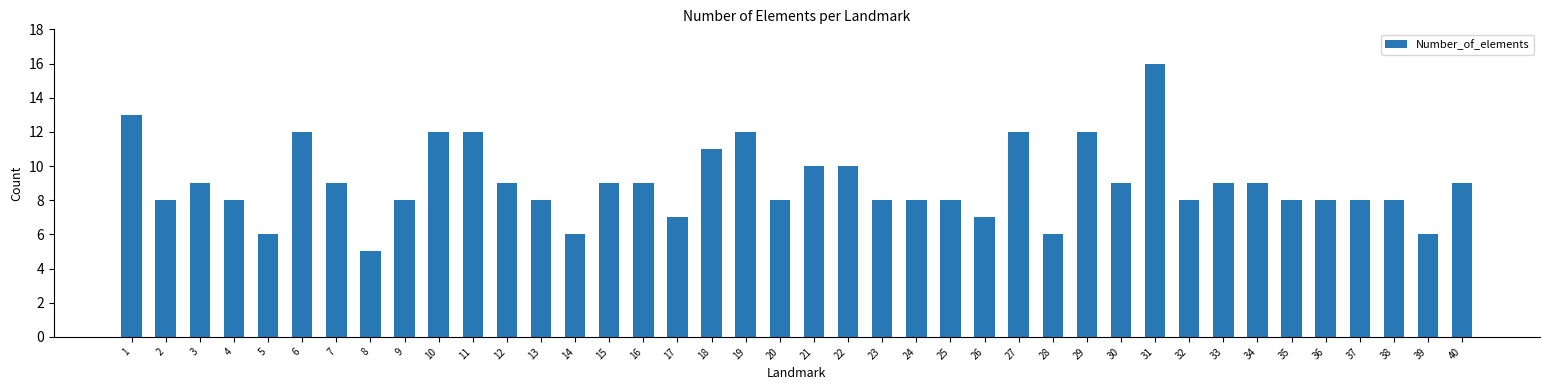

What is the change in value from 27 to 36?

-4